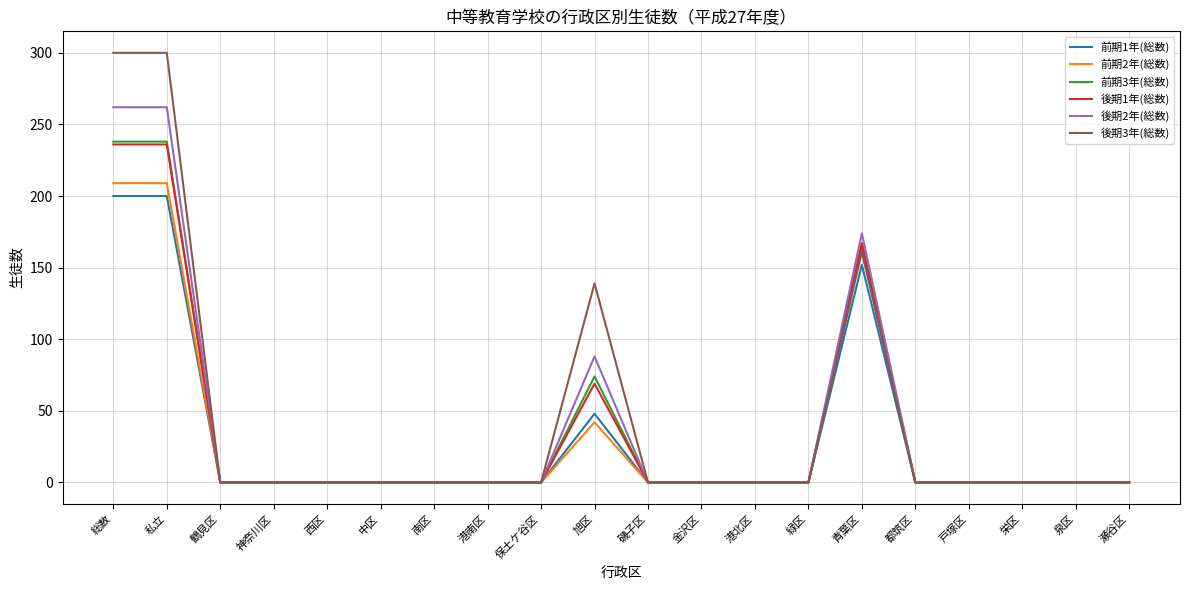

Reading left to right, extract all data points from this chart.

前期1年(総数): 200	200	0	0	0	0	0	0	0	48	0	0	0	0	152	0	0	0	0	0
前期2年(総数): 209	209	0	0	0	0	0	0	0	42	0	0	0	0	167	0	0	0	0	0
前期3年(総数): 238	238	0	0	0	0	0	0	0	74	0	0	0	0	164	0	0	0	0	0
後期1年(総数): 236	236	0	0	0	0	0	0	0	69	0	0	0	0	167	0	0	0	0	0
後期2年(総数): 262	262	0	0	0	0	0	0	0	88	0	0	0	0	174	0	0	0	0	0
後期3年(総数): 300	300	0	0	0	0	0	0	0	139	0	0	0	0	161	0	0	0	0	0